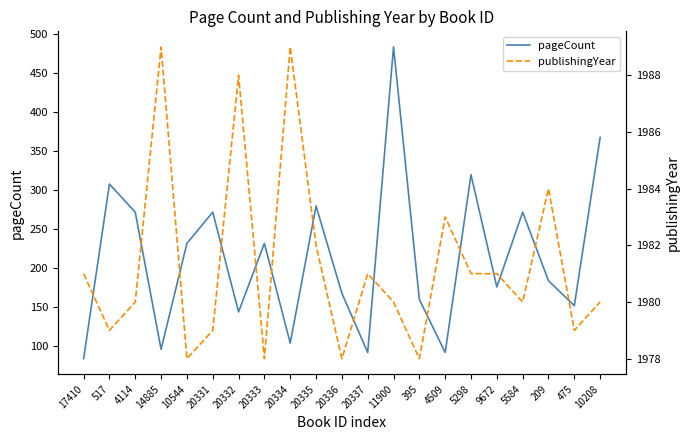

True or false: publishingYear has a value of 1981 at 5298.

True